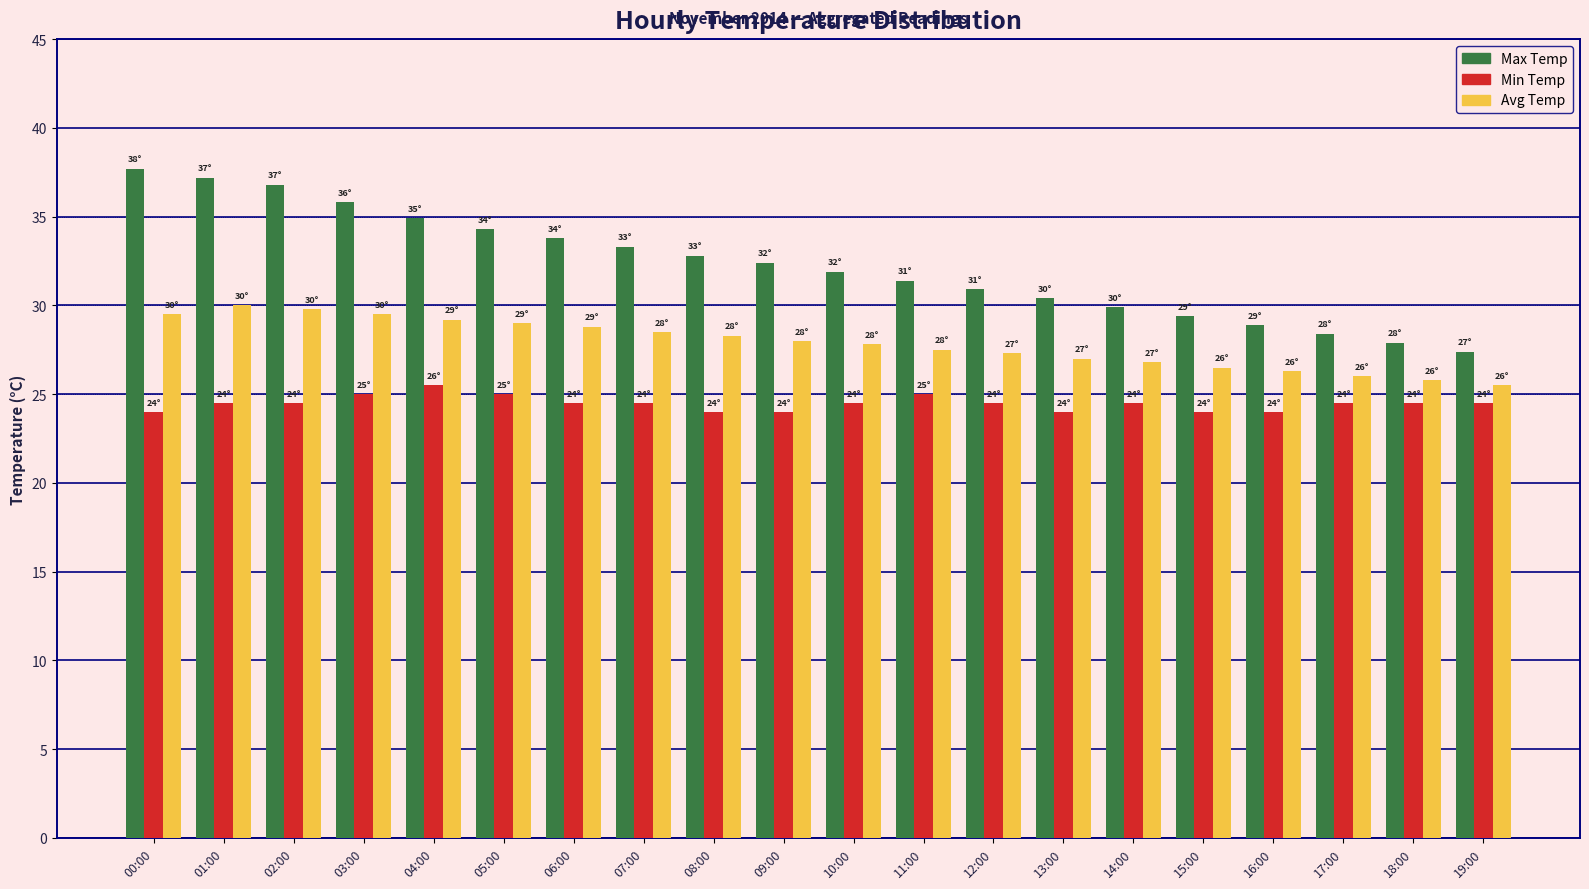

How many series are shown in this chart?

3